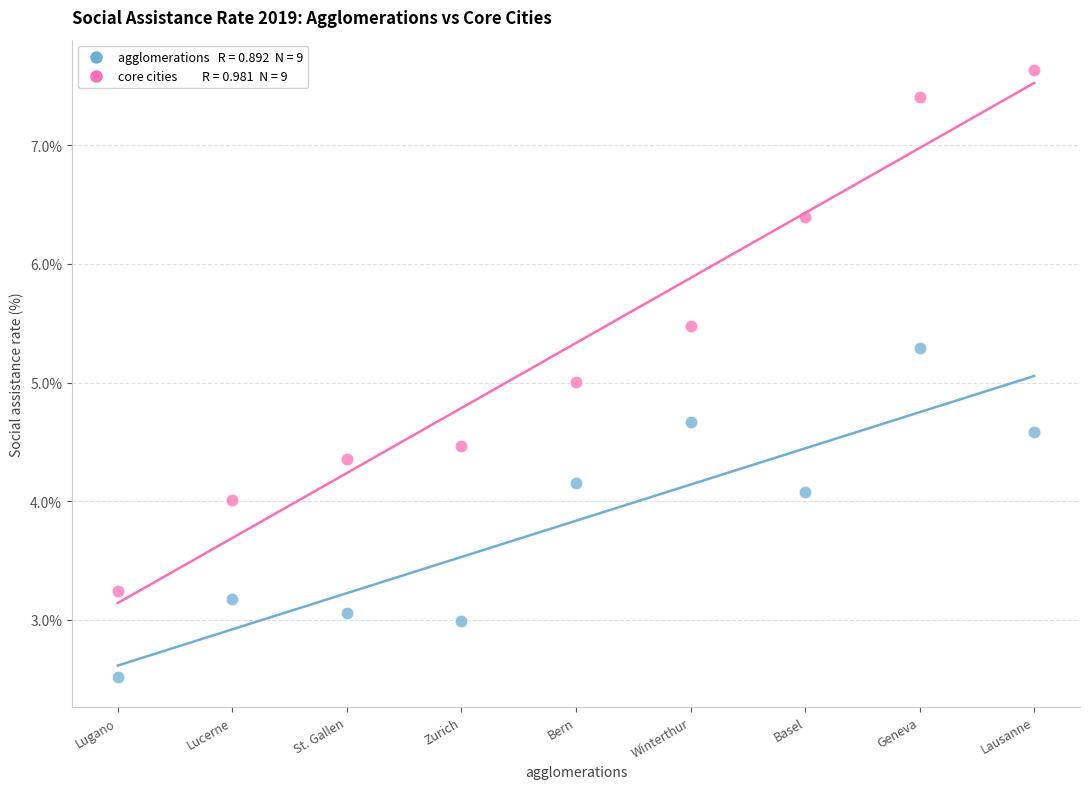

Across all data points, what is the range of Y values (max minus min)?

5.1